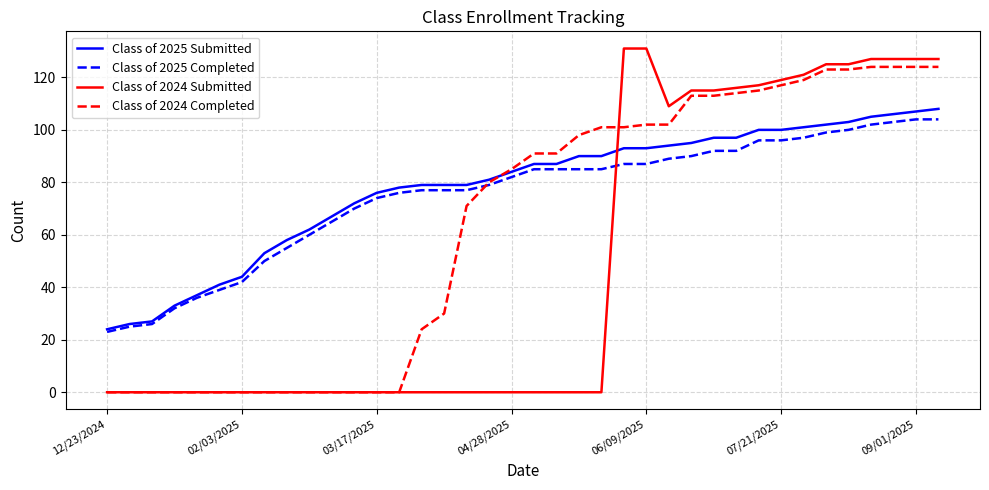

How many lines are shown in the chart?

4